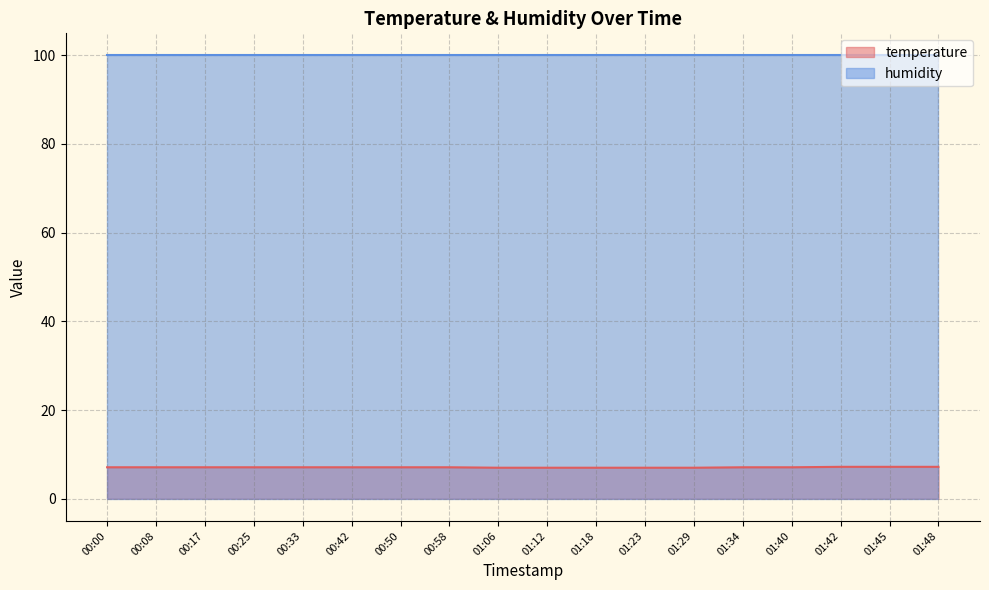

How many values are between 7 and 8?

18